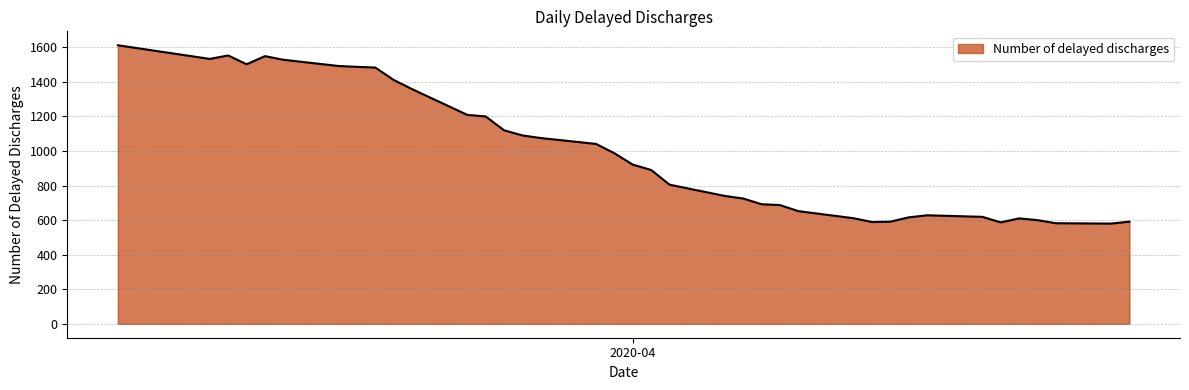

What is the difference between the maximum and minimum values?

1032